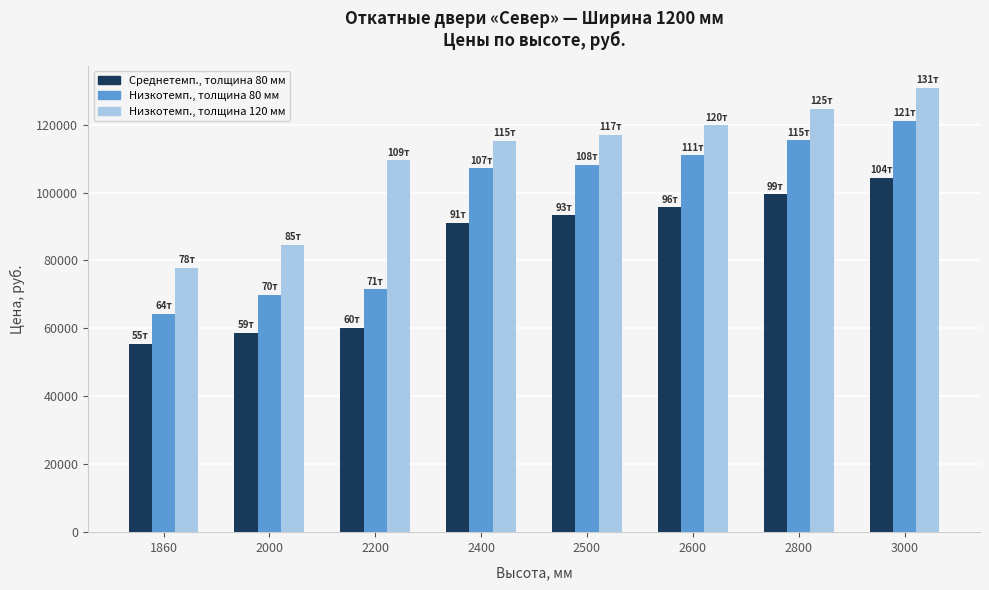

What is the greatest value displayed?

130823.8